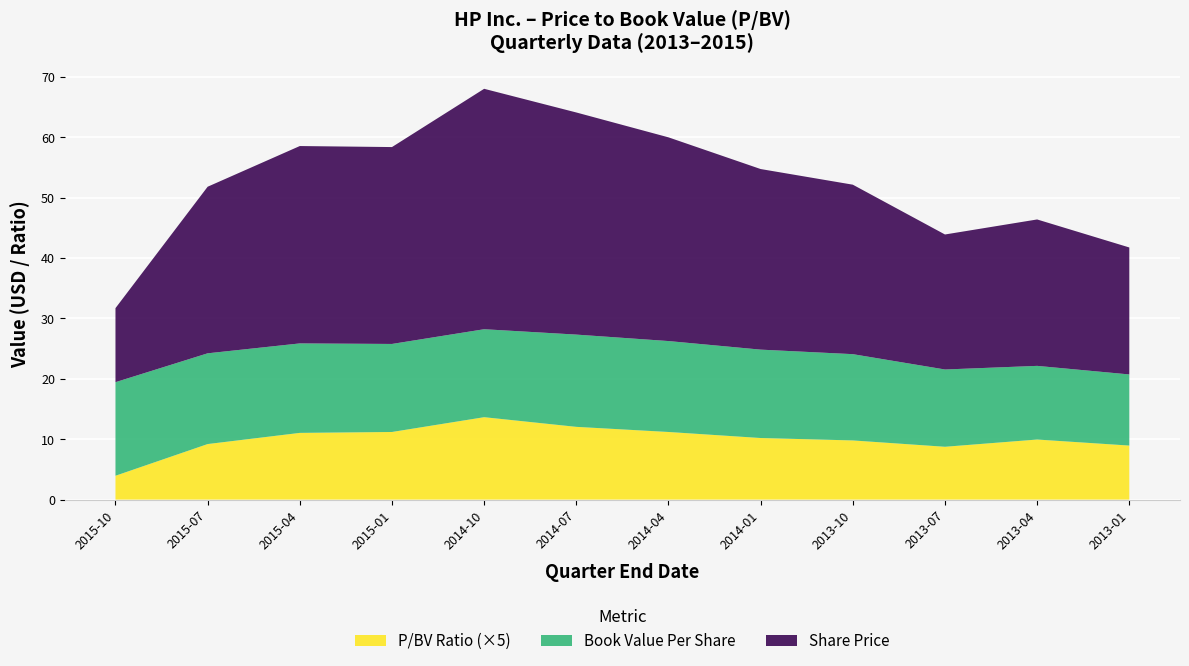

What is the total value across all series at 2014-07?

64.1